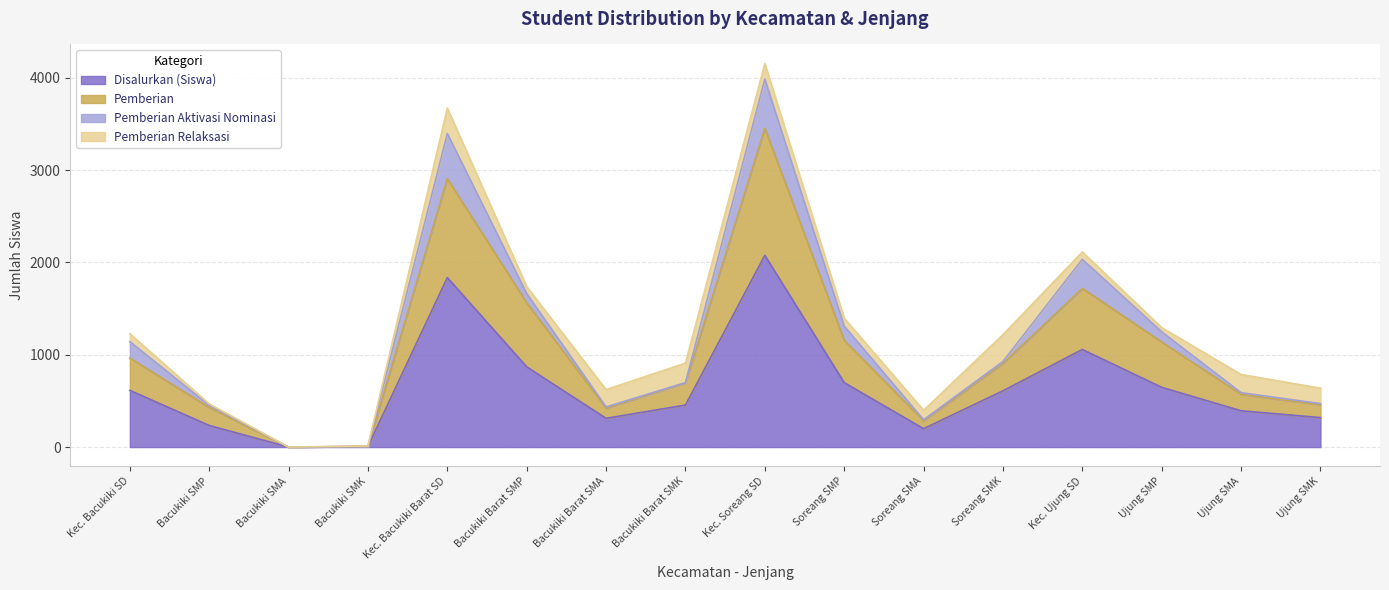

The value of Disalurkan (Siswa) at Bacukiki Barat SMP is 1536. True or false?

False